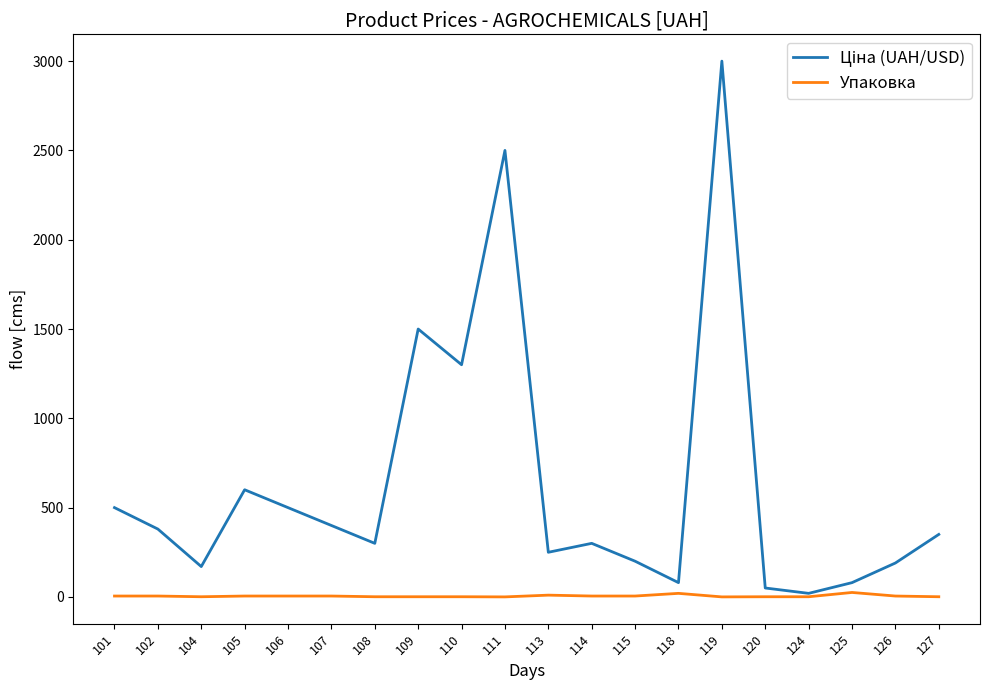

True or false: Упаковка has a value of 0.2 at 111.

True